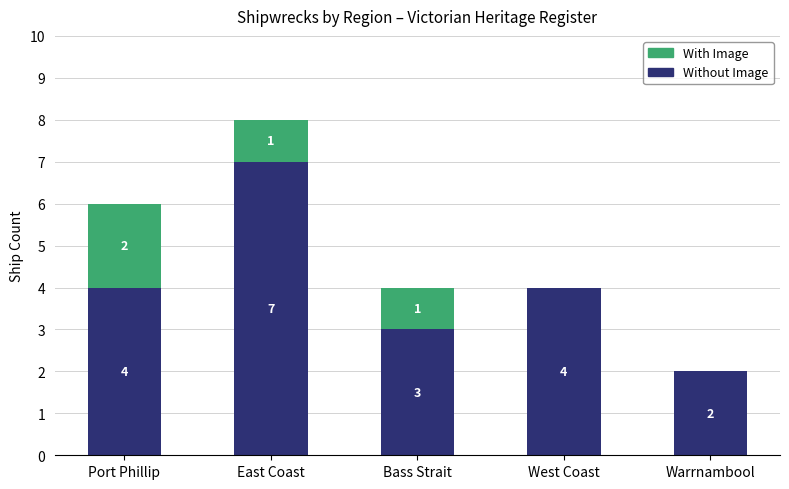

The Without Image series shows 2 at West Coast. True or false?

False